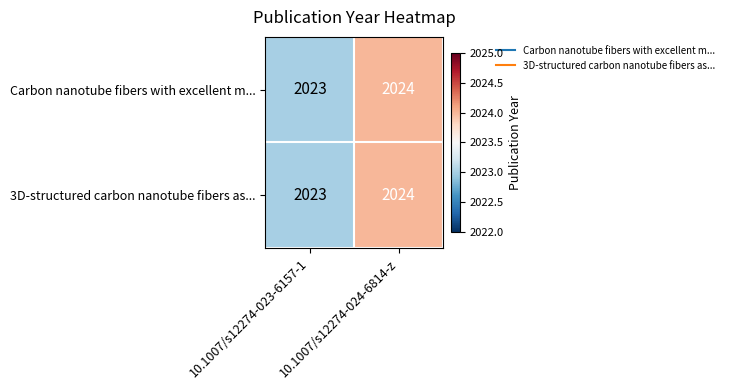

The value of Carbon nanotube fibers with excellent m... at 10.1007/s12274-023-6157-1 is 2023. True or false?

True